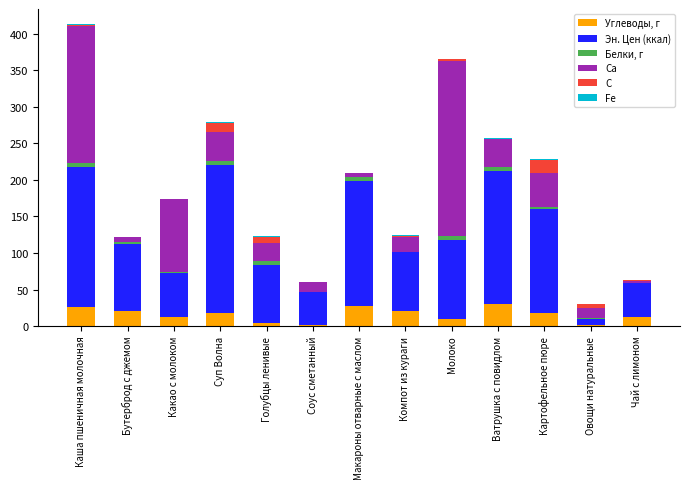

How many values in the Углеводы, г series exceed 18?

7